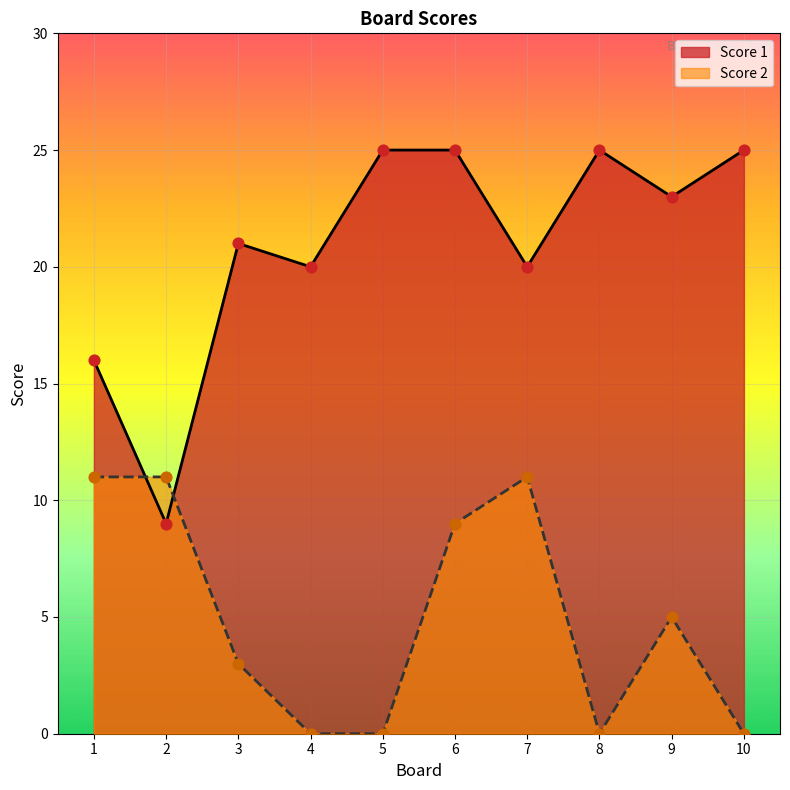

At how many categories does at least one series exceed 21?

5